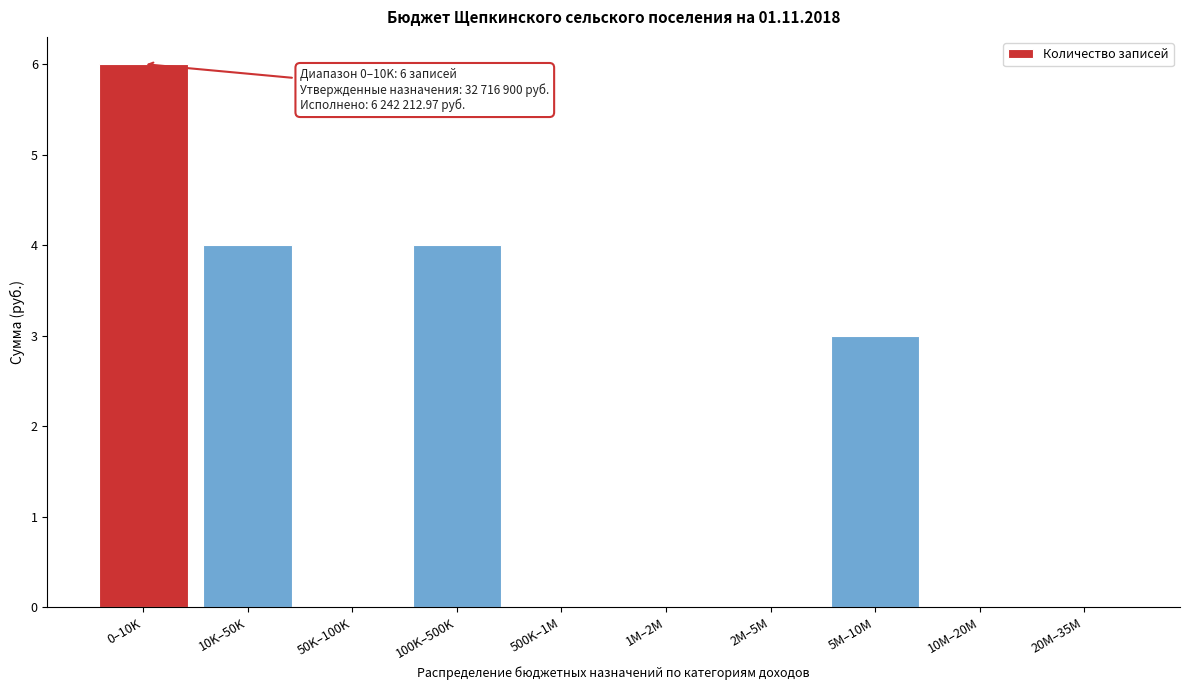

Reading left to right, extract all data points from this chart.

0–10K=6	10K–50K=4	50K–100K=0	100K–500K=4	500K–1M=0	1M–2M=0	2M–5M=0	5M–10M=3	10M–20M=0	20M–35M=0